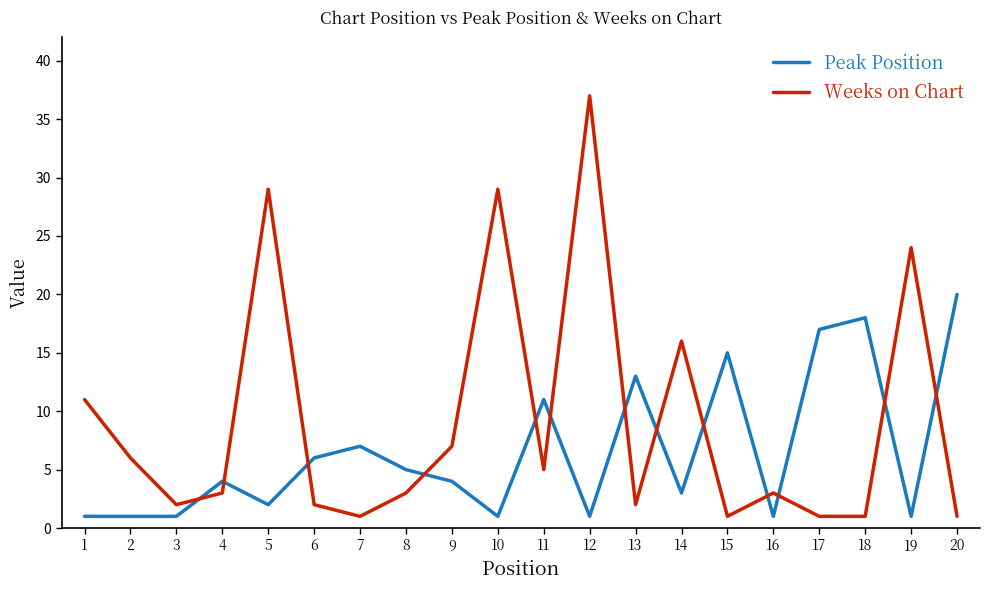

Reading left to right, list all the values displayed in this chart.

Peak Position: 1	1	1	4	2	6	7	5	4	1	11	1	13	3	15	1	17	18	1	20
Weeks on Chart: 11	6	2	3	29	2	1	3	7	29	5	37	2	16	1	3	1	1	24	1